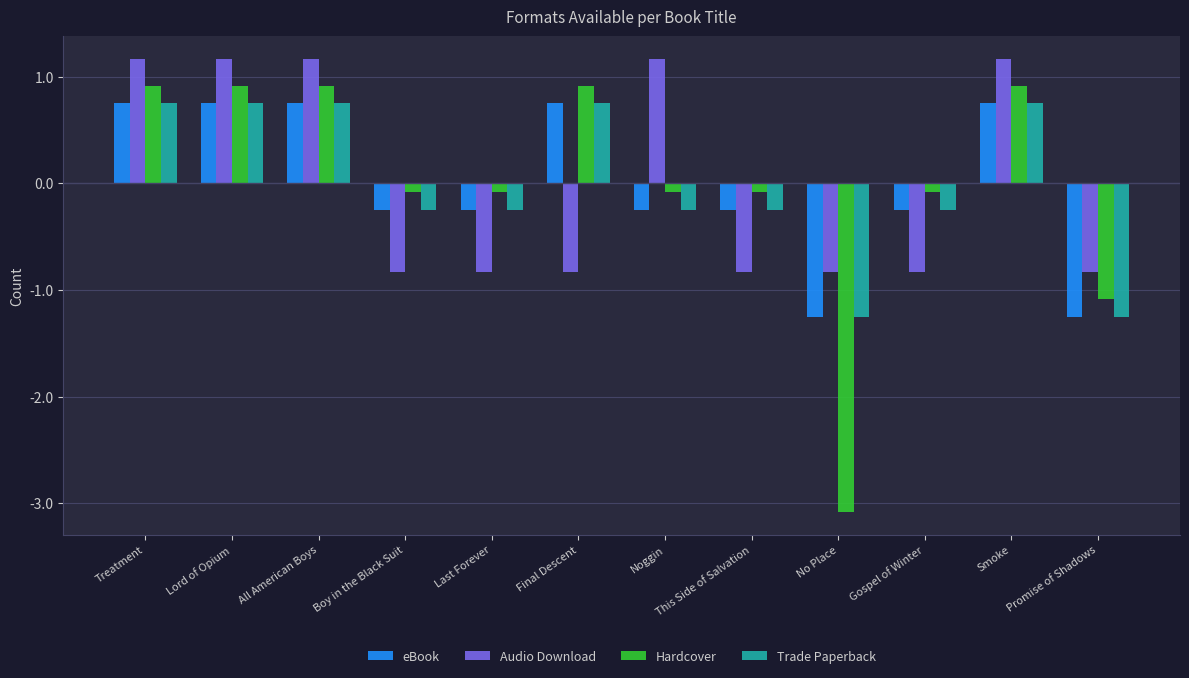

The Audio Download series shows -0.8 at Promise of Shadows. True or false?

True